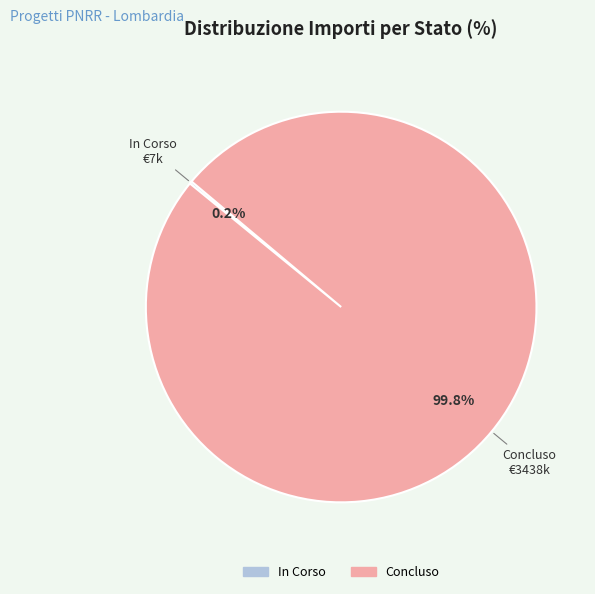

Is there a majority slice in this chart?

Yes